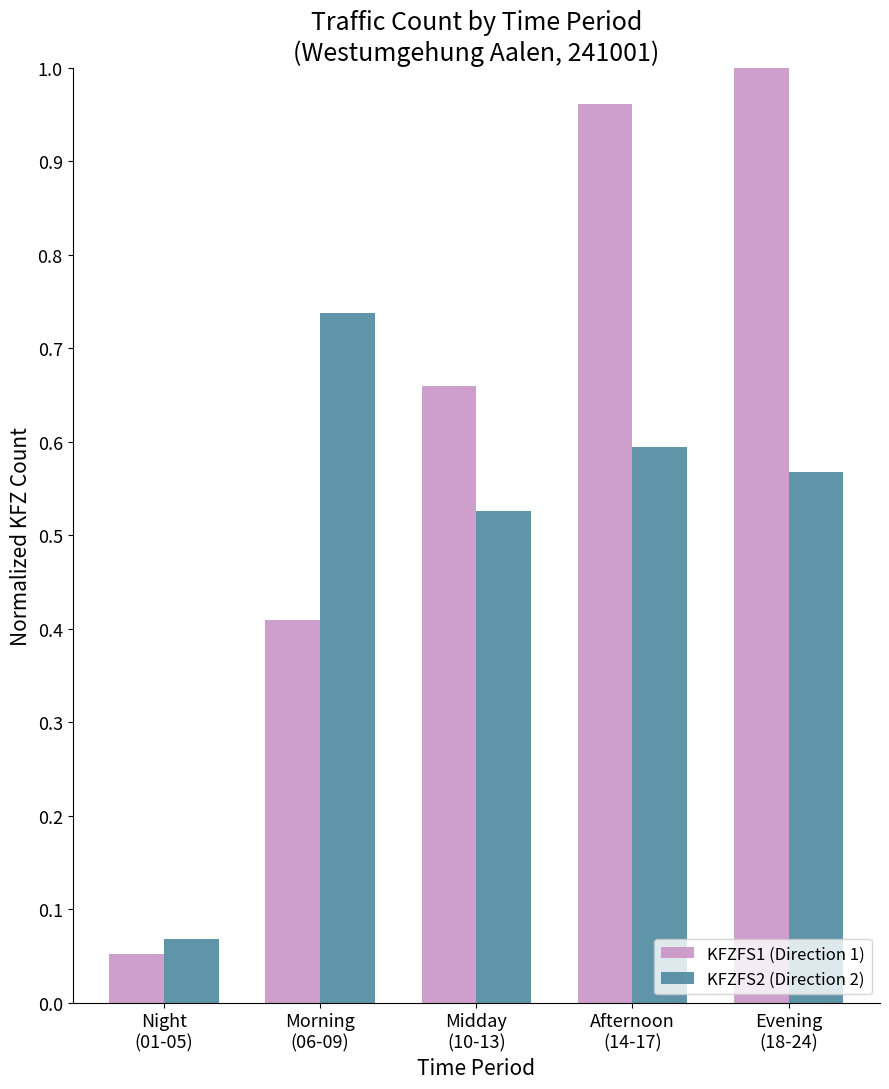

Which category has the lowest value across all series?

Night
(01-05)